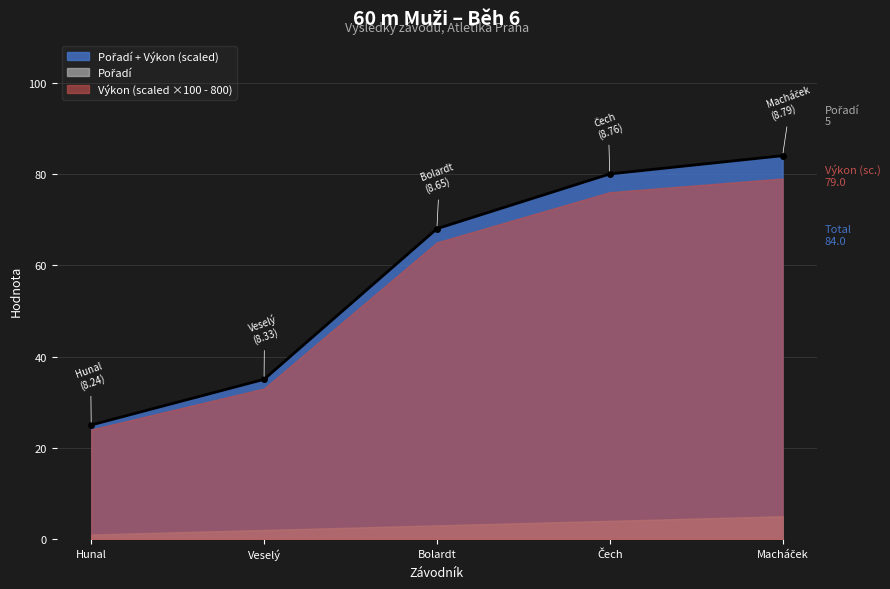

What is the change in value from Veselý to Macháček?

+49.0